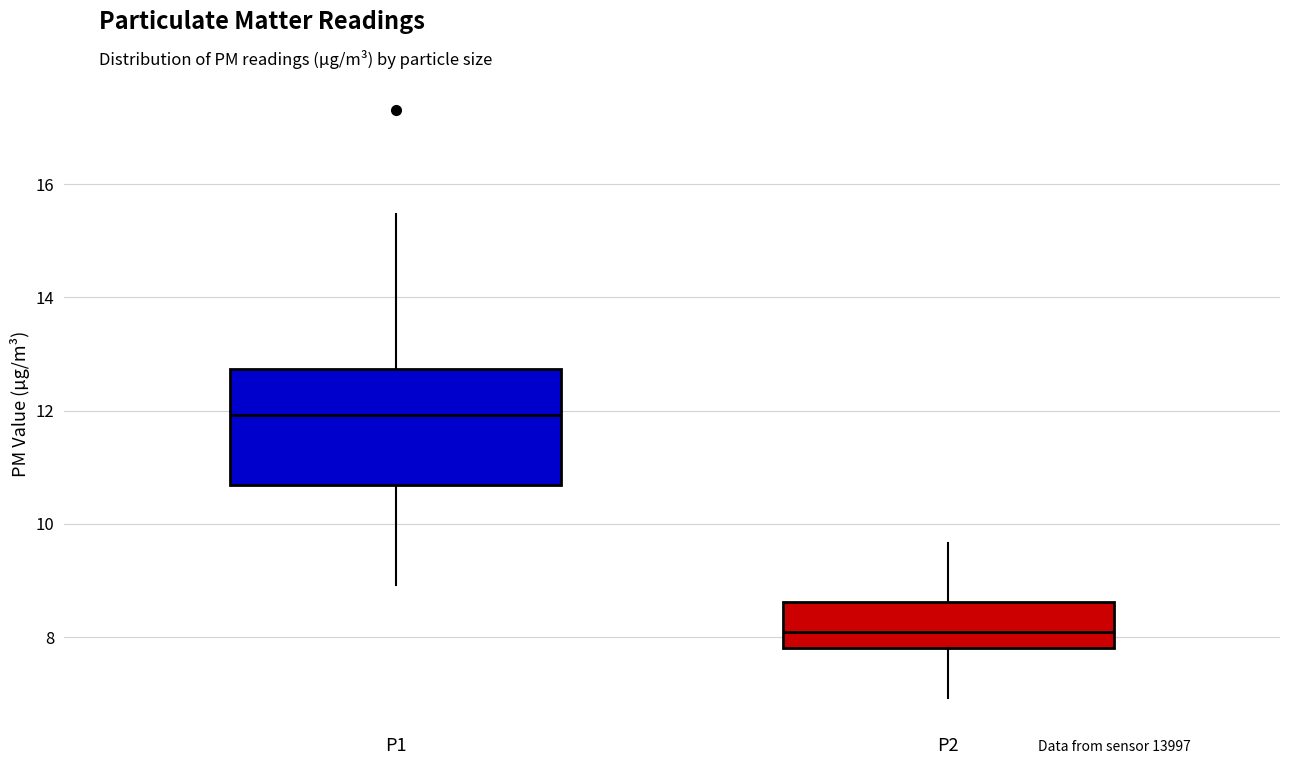

Which box's median line is the lowest?

P2